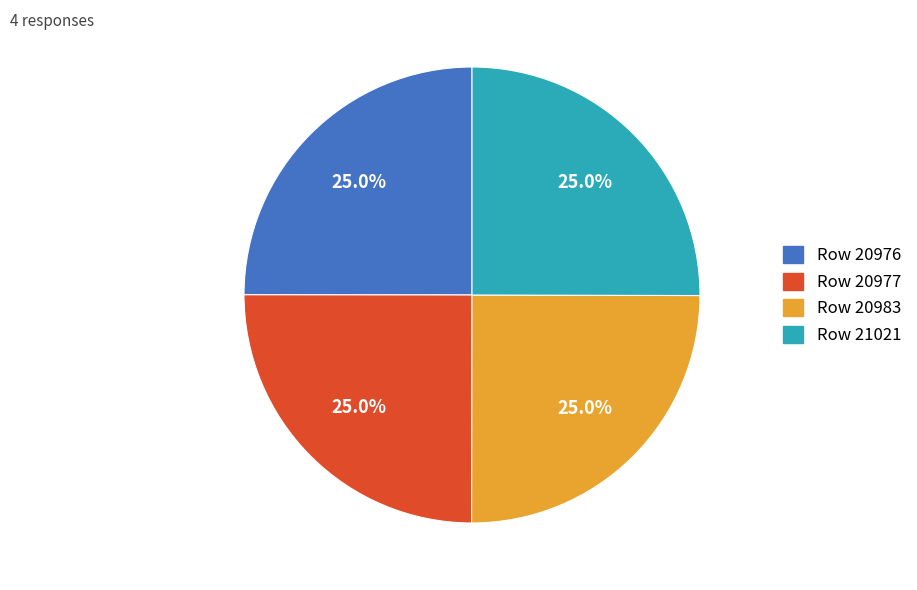

What is the ratio of the value at Row 20983 to the value at Row 20977?

1.0